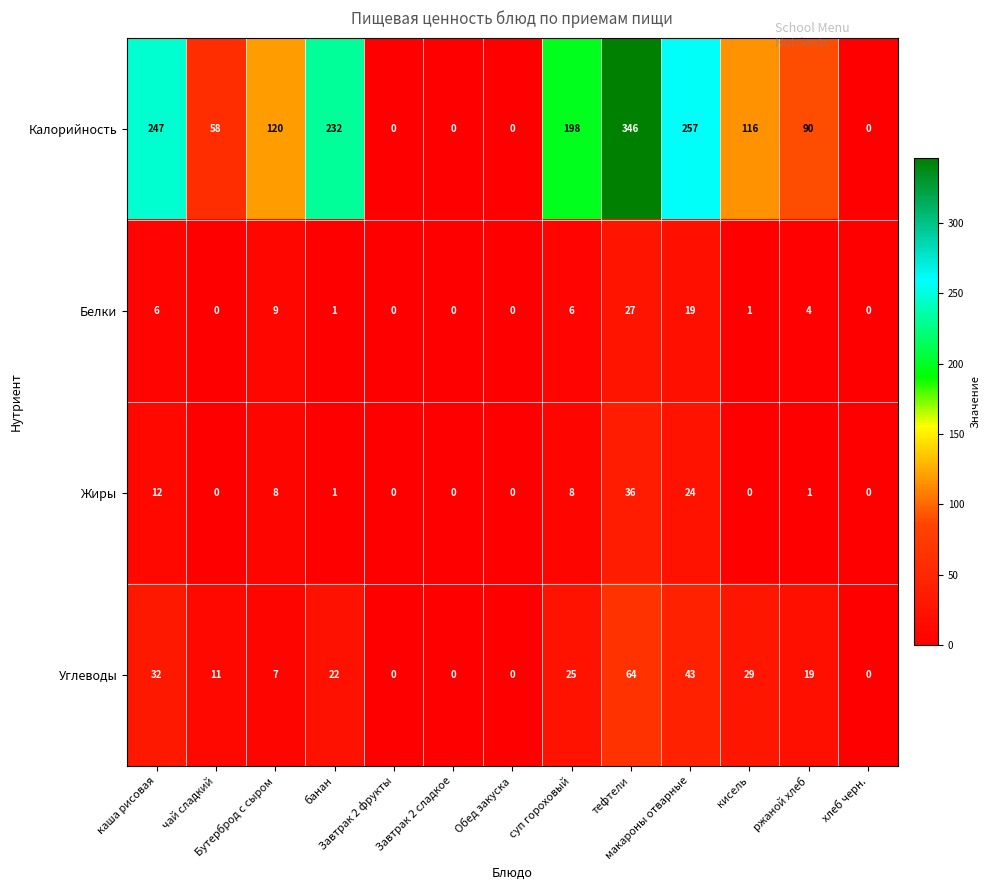

At which category does the chart reach its peak across all series?

тефтели